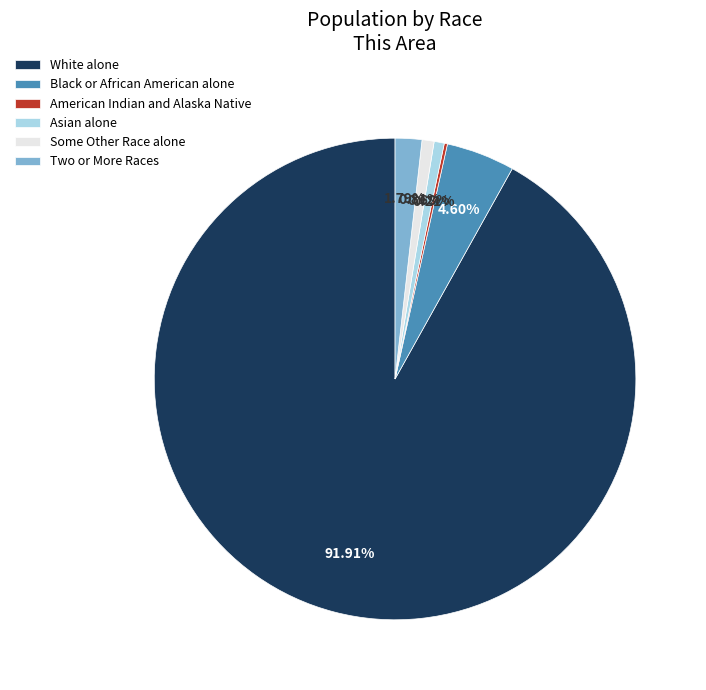

Which has a higher value, White alone or Two or More Races?

White alone